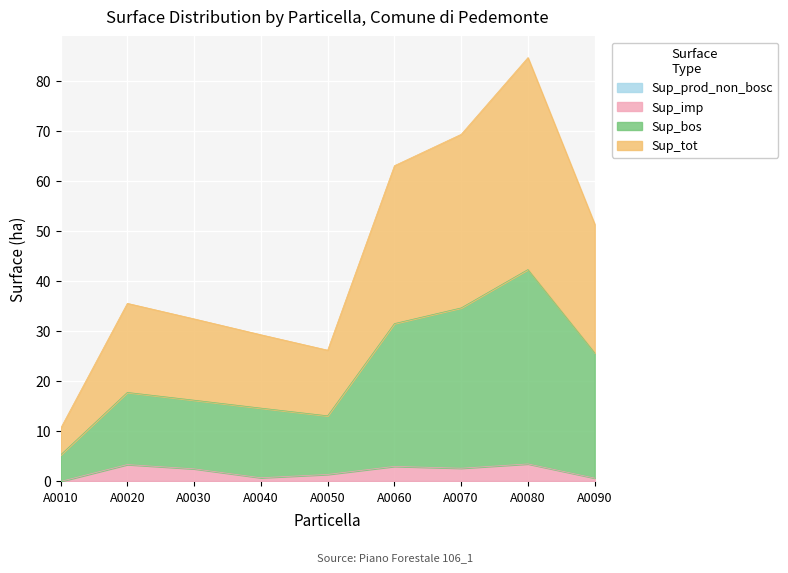

What is the value of the Sup_imp point at the 7th from the left?

2.6